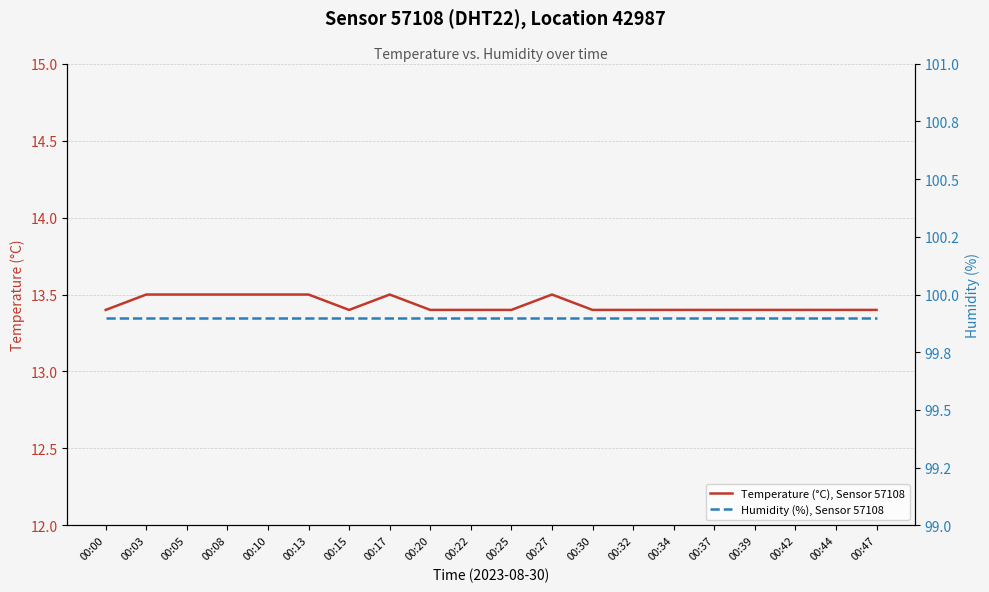

Between 00:13 and 00:47, which series saw the biggest shift?

Temperature (°C), Sensor 57108